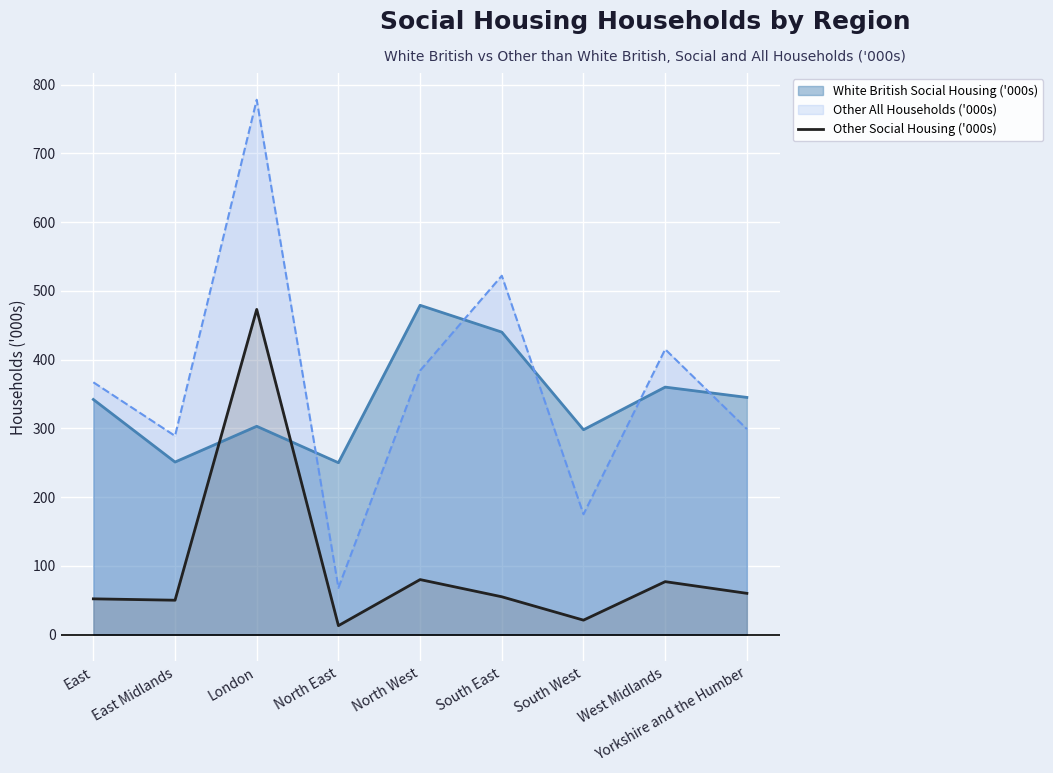

Rank the series at North West from highest to lowest value.

White British Social Housing ('000s), Other All Households ('000s), Other Social Housing ('000s)